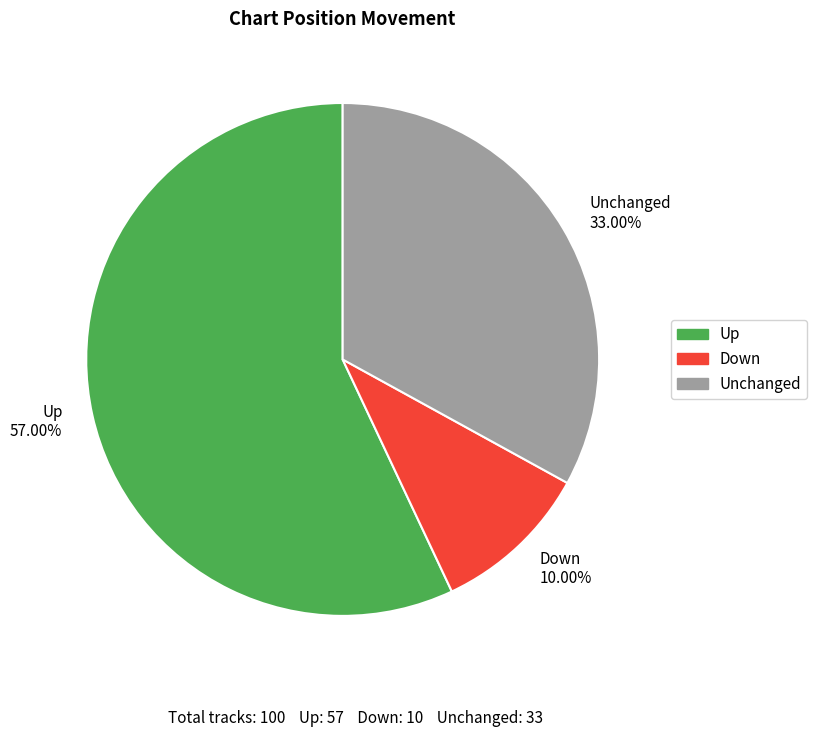

Count the number of slices in the pie.

3